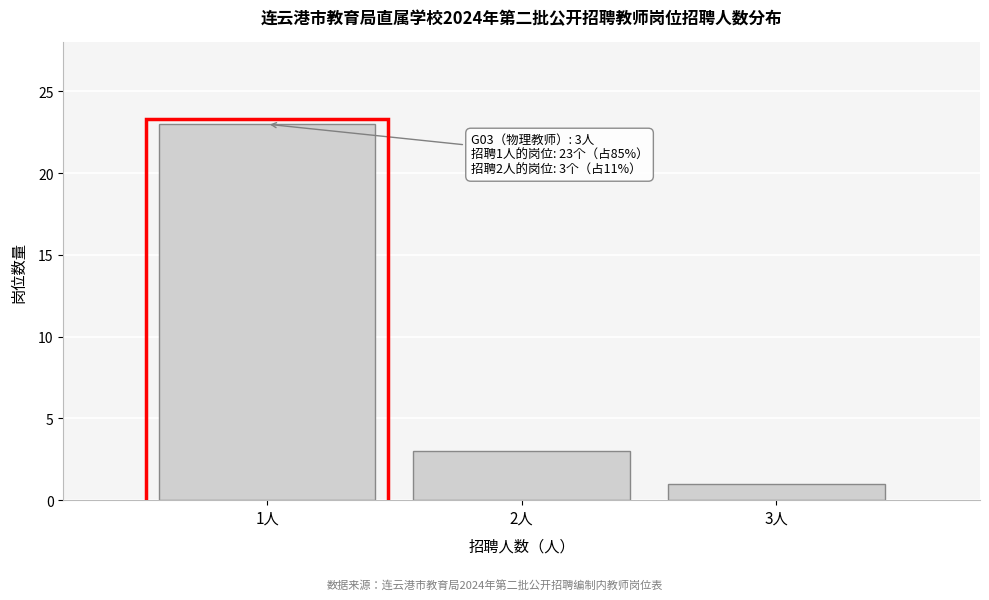

Reading left to right, extract all data points from this chart.

23	3	1